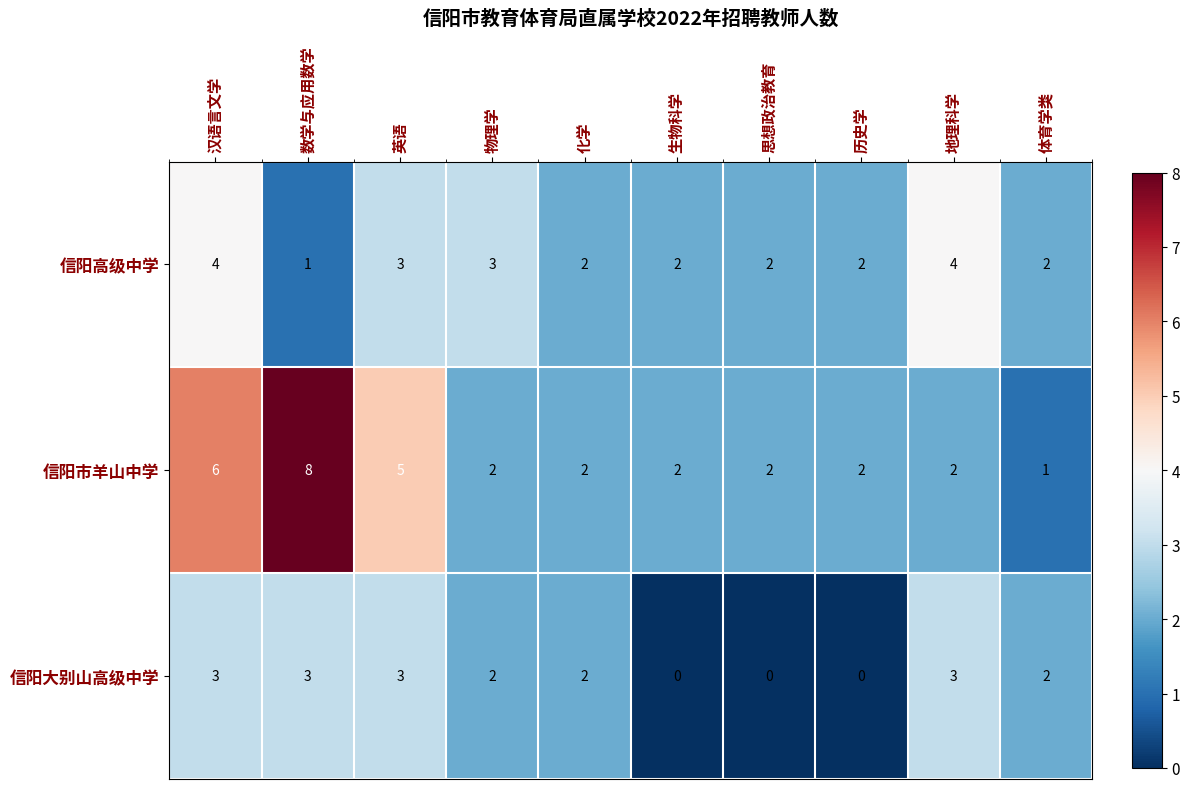

Rank the series by their average value, from highest to lowest.

信阳市羊山中学, 信阳高级中学, 信阳大别山高级中学